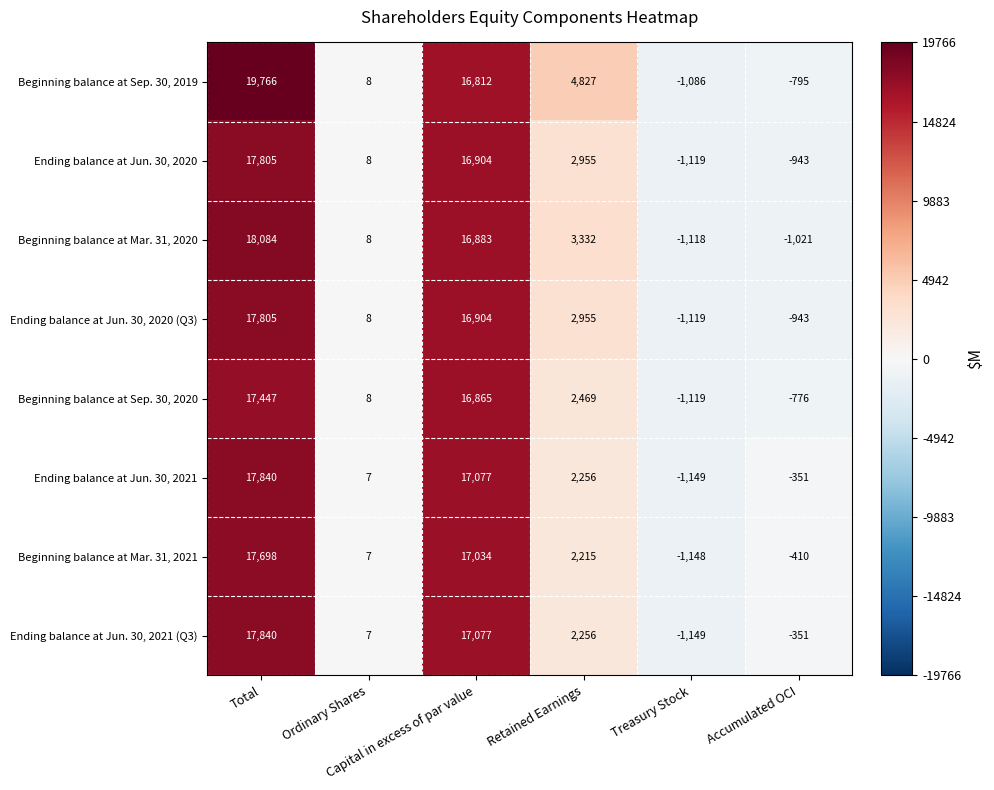

What is the sum of all Ending balance at Jun. 30, 2020 (Q3) values?

35610